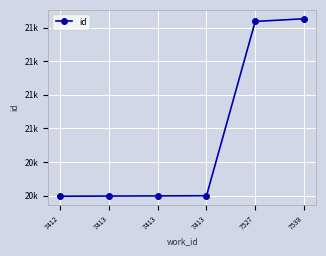

Which label corresponds to the smallest value in the chart?

7412